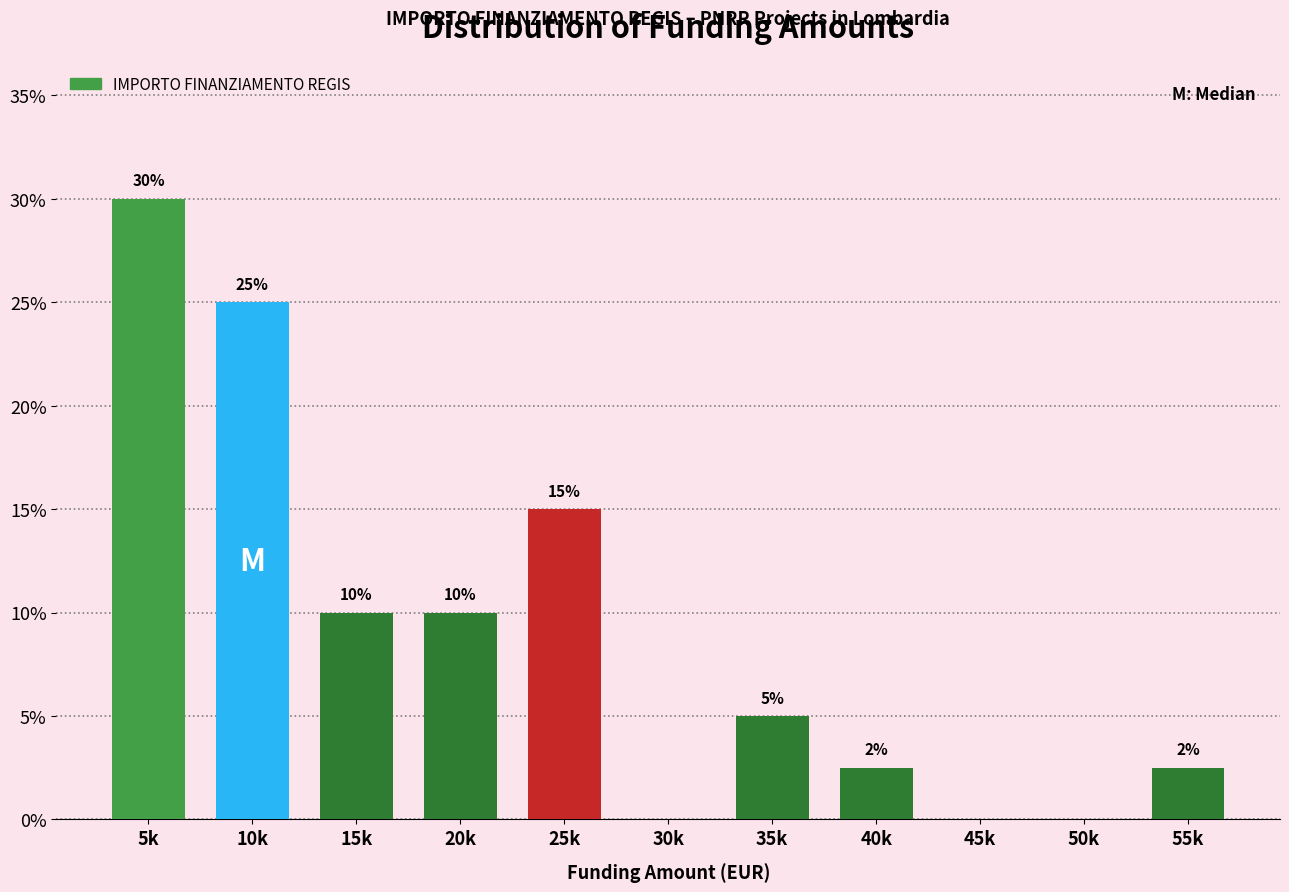

What is the greatest value displayed?

30.0